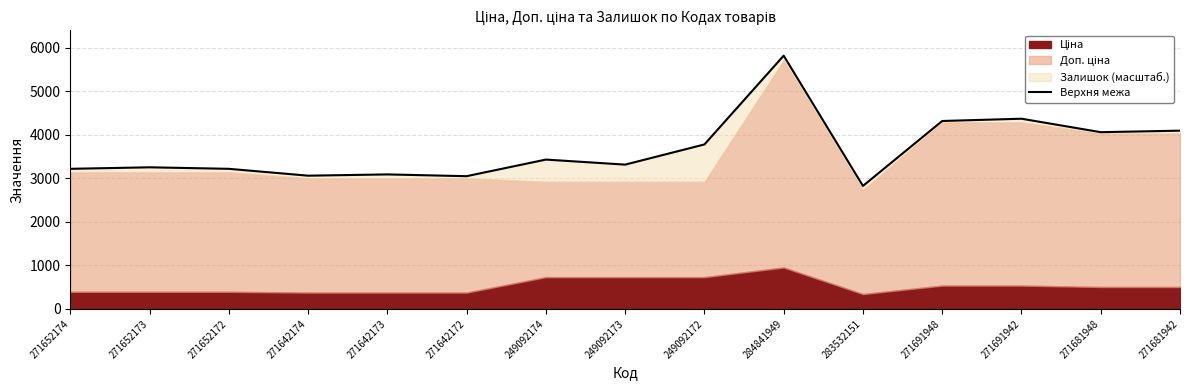

List the labels in order of value, largest first.

284841949, 271691942, 271691948, 271681942, 271681948, 249092172, 249092174, 249092173, 271652173, 271652174, 271652172, 271642173, 271642174, 271642172, 283532151